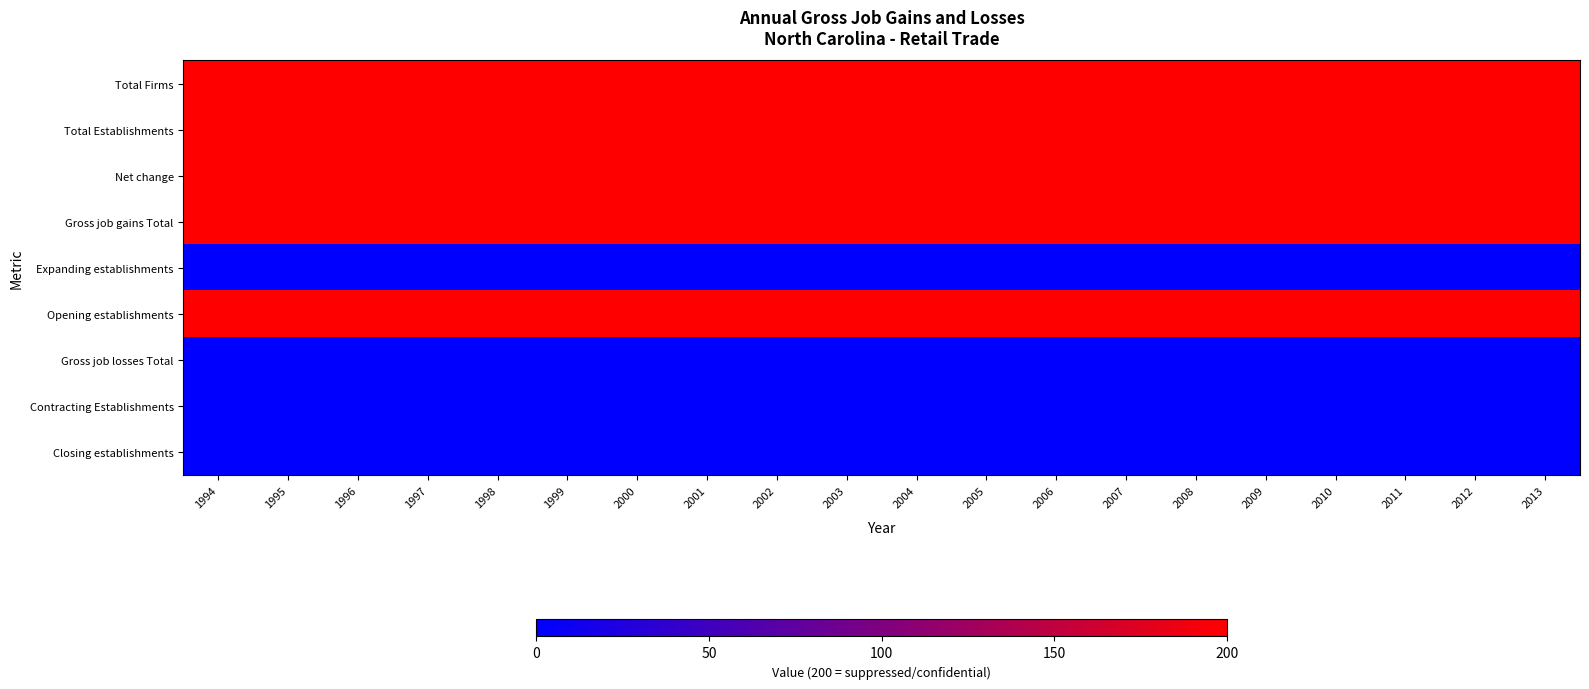

What is the spread (max minus min) of values at 2000?

200